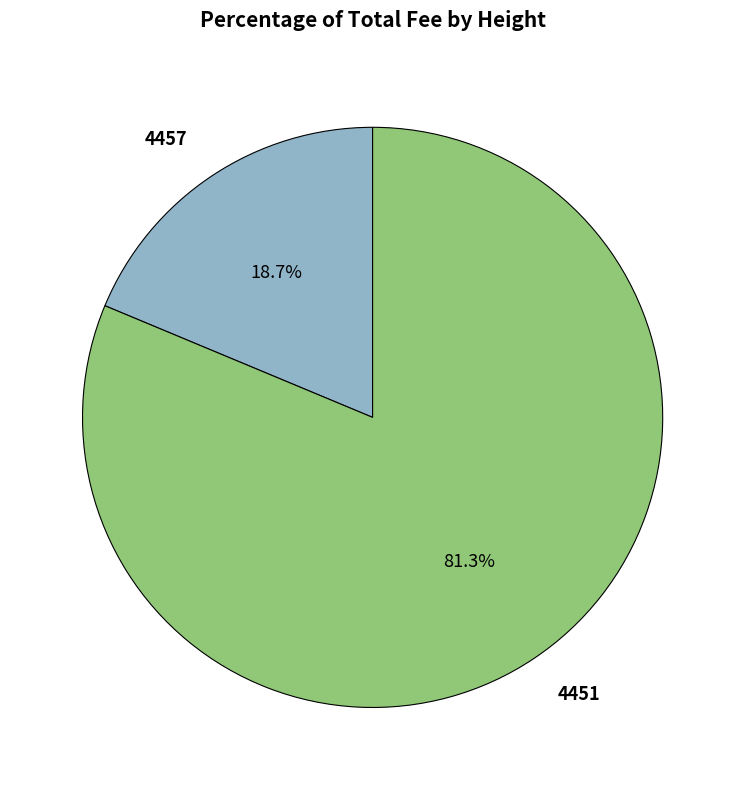

Which category has the biggest portion of the pie?

4451